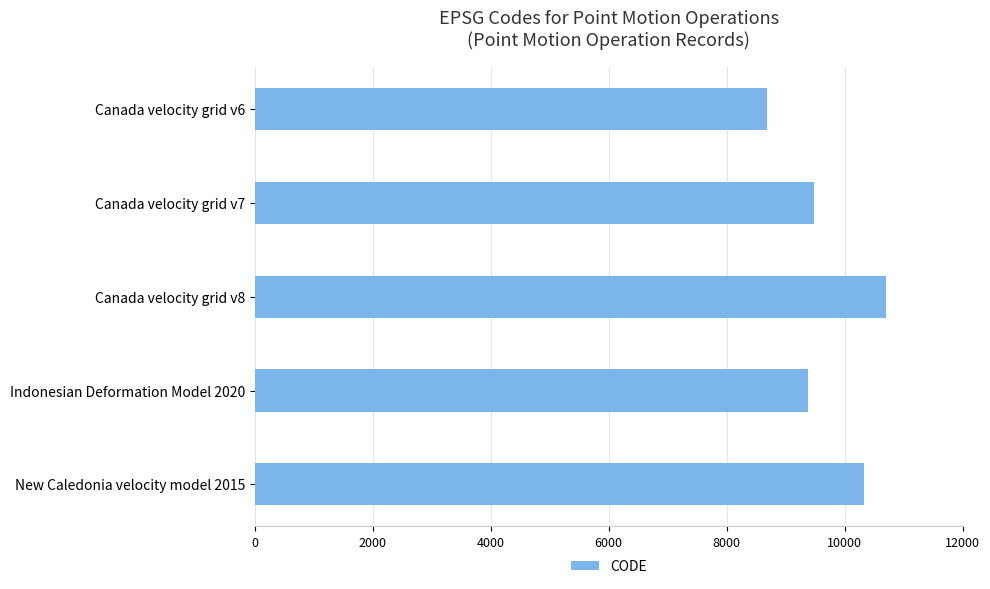

What is the average value?

9713